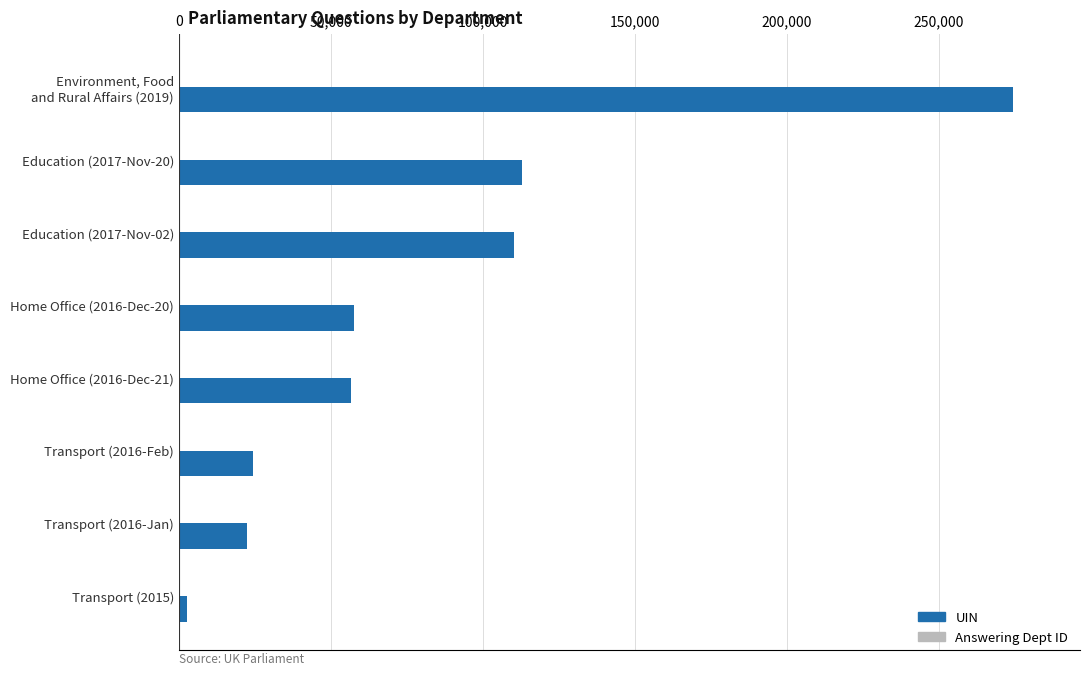

How many categories are shown in the chart?

8